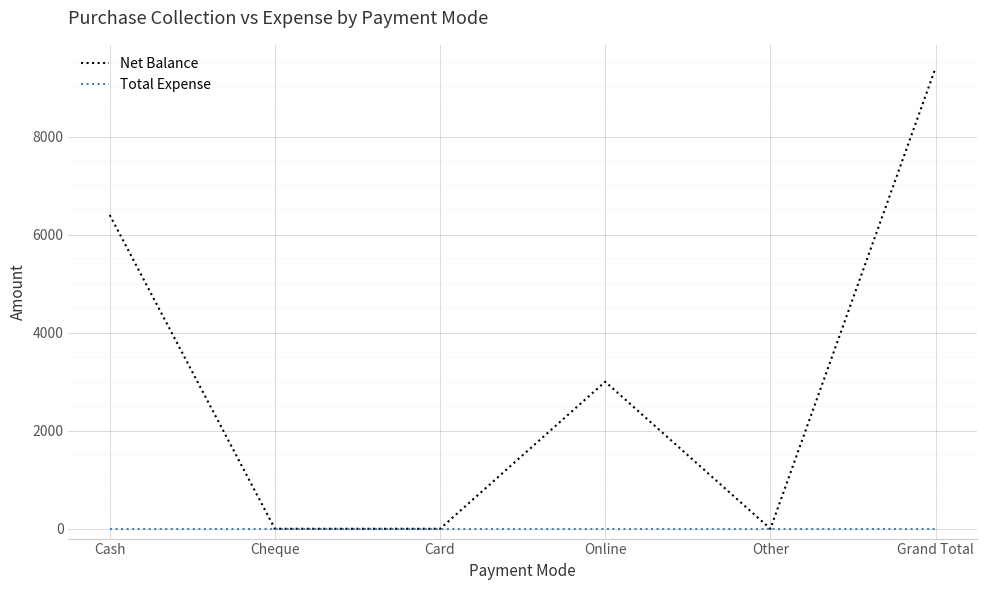

Which series changed the most between Other and Grand Total?

Net Balance